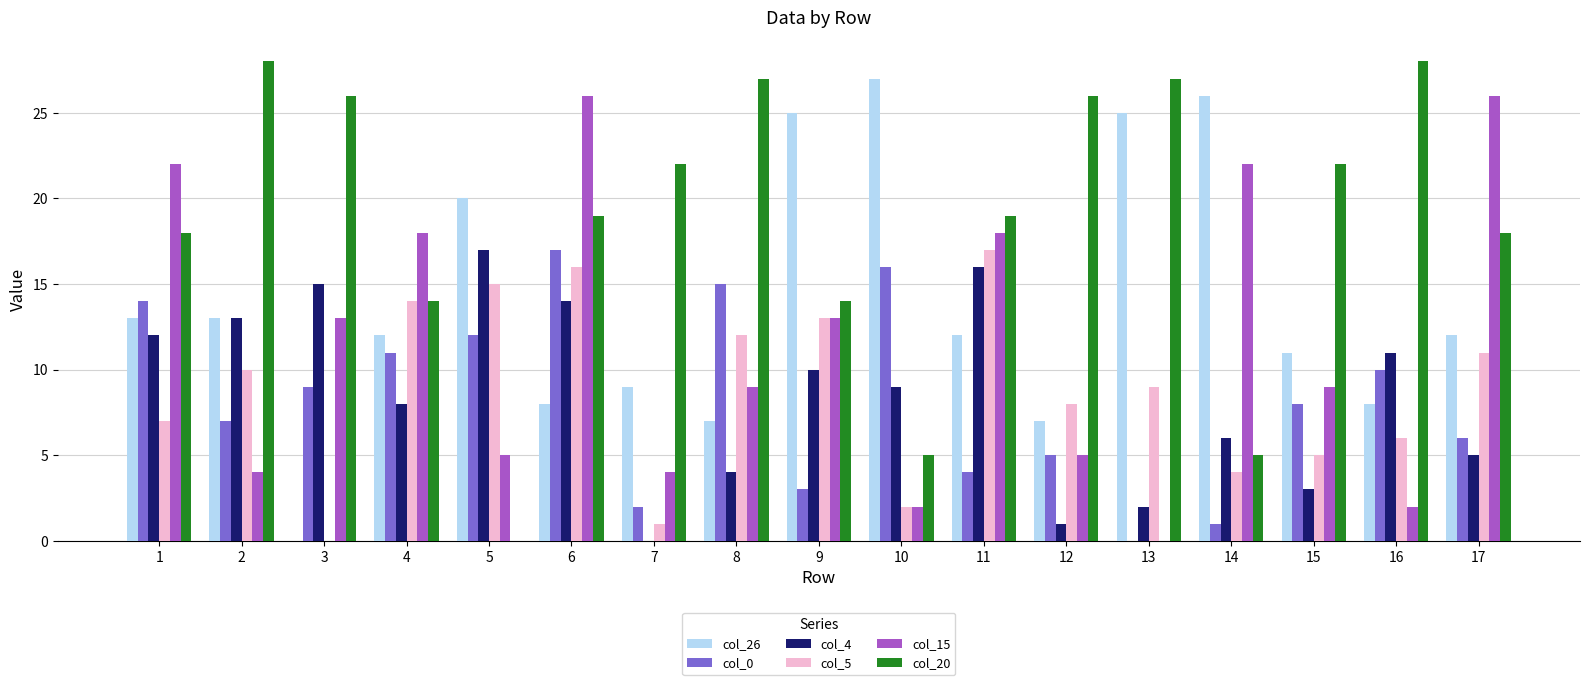

True or false: col_5 has a value of 11 at 16.

False